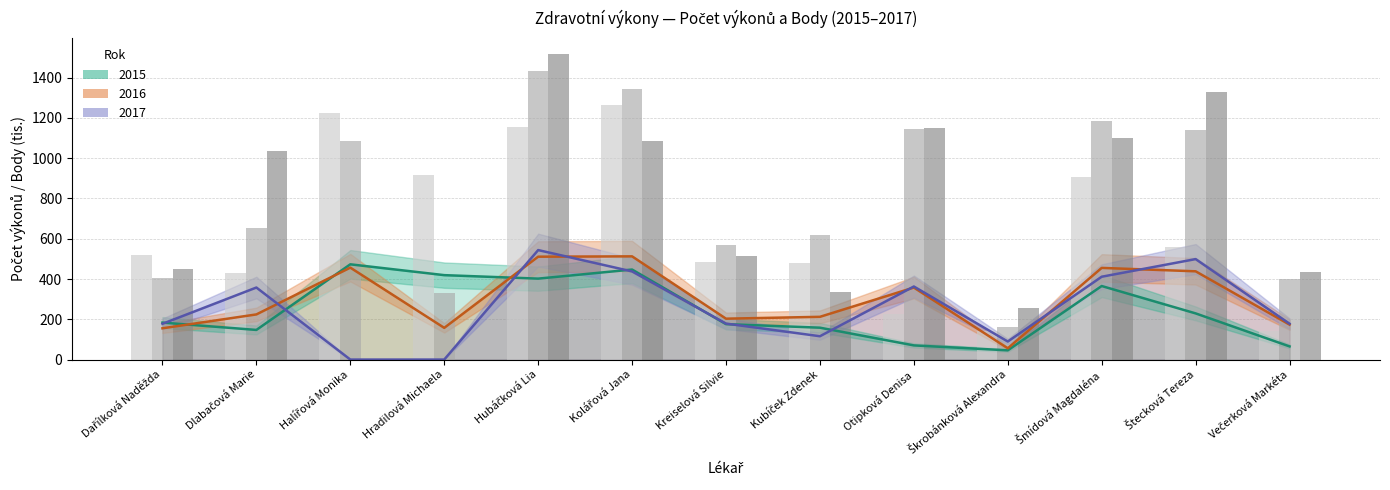

At which category is the sum across all series the highest?

Hubáčková Lia